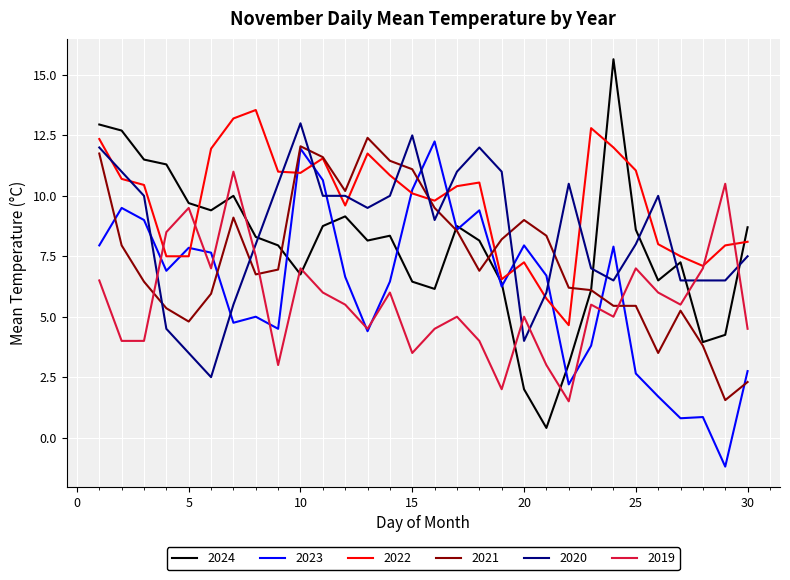

Which series has the largest total across all categories?

2022